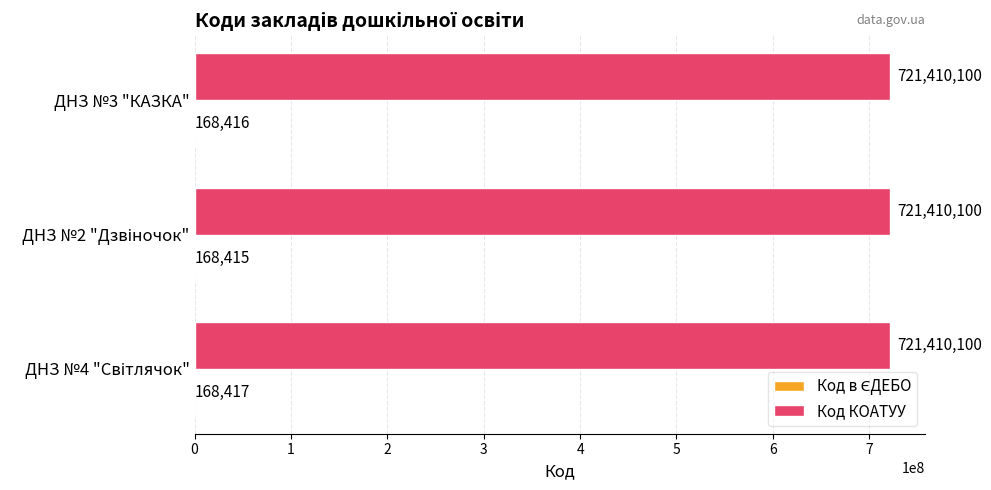

The Код КОАТУУ series shows 989927531 at ДНЗ №3 "КАЗКА". True or false?

False